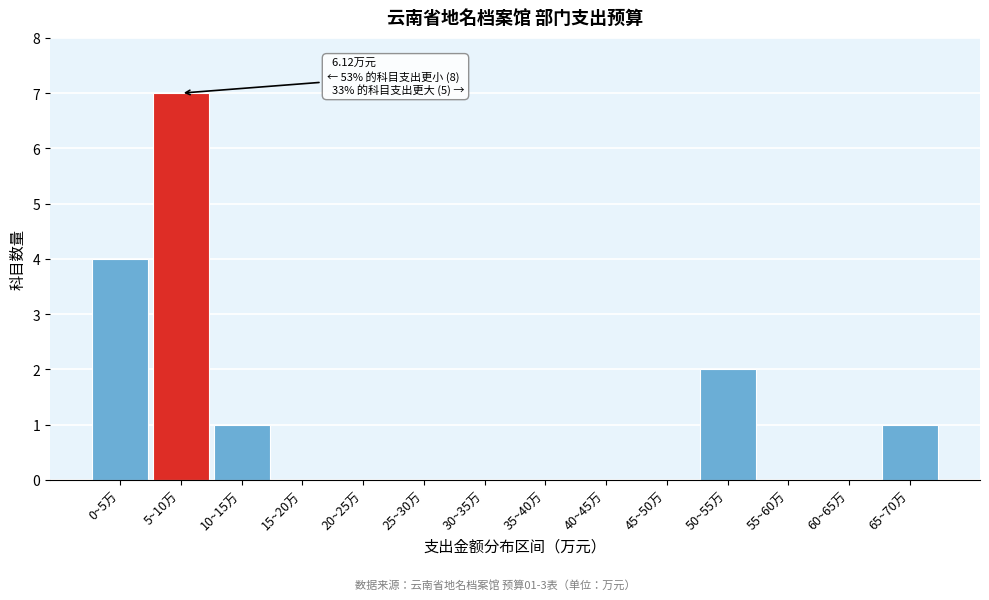

Reading left to right, transcribe all the data shown in this chart.

0~5万=4	5~10万=7	10~15万=1	15~20万=0	20~25万=0	25~30万=0	30~35万=0	35~40万=0	40~45万=0	45~50万=0	50~55万=2	55~60万=0	60~65万=0	65~70万=1